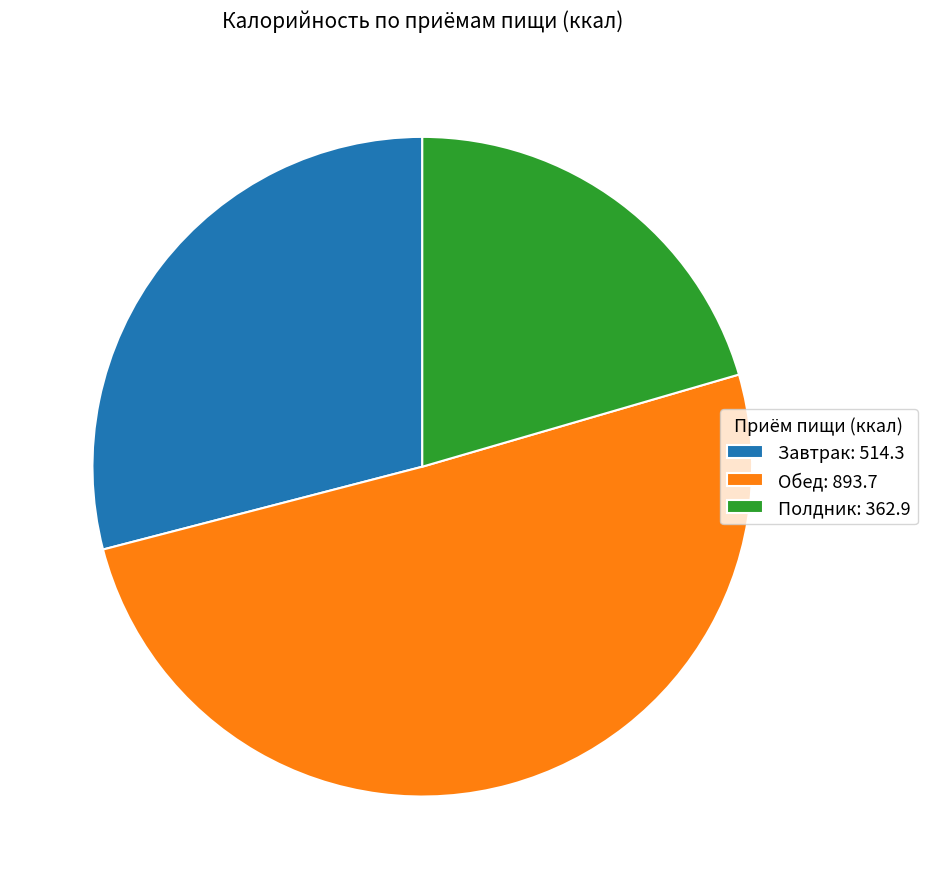

Which category has the smallest portion of the pie?

Полдник